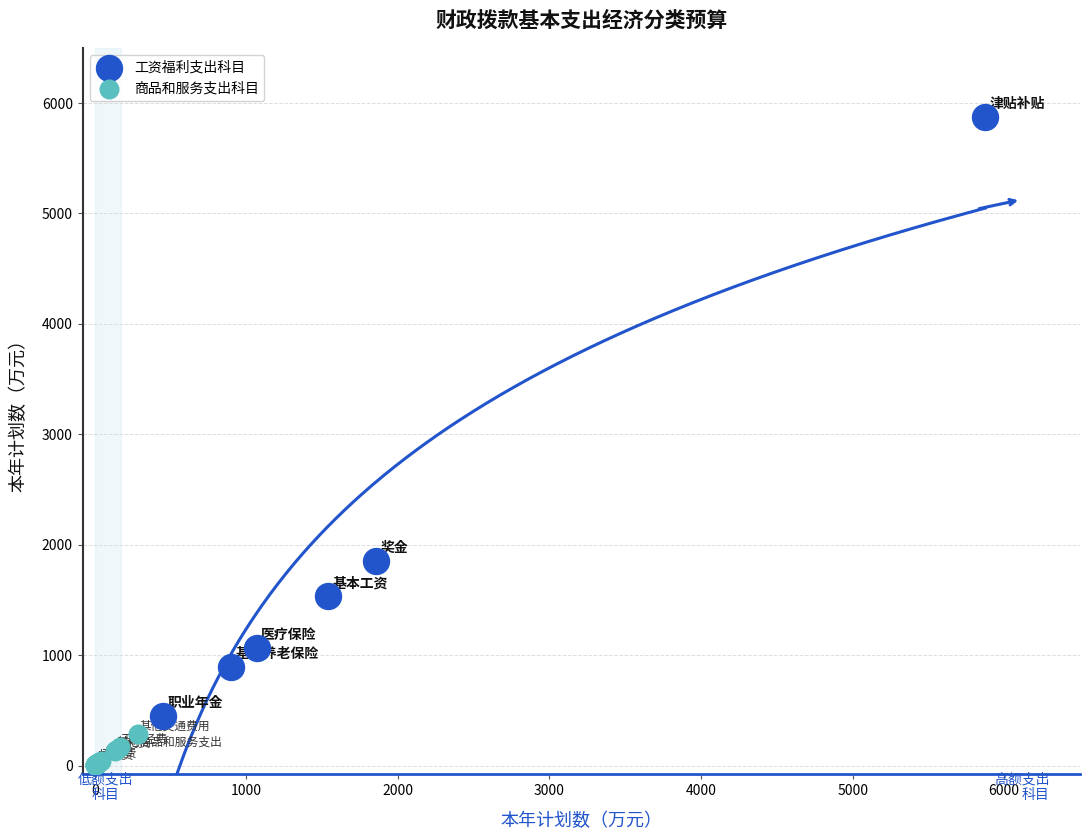

Which series reaches the maximum Y coordinate?

工资福利支出科目